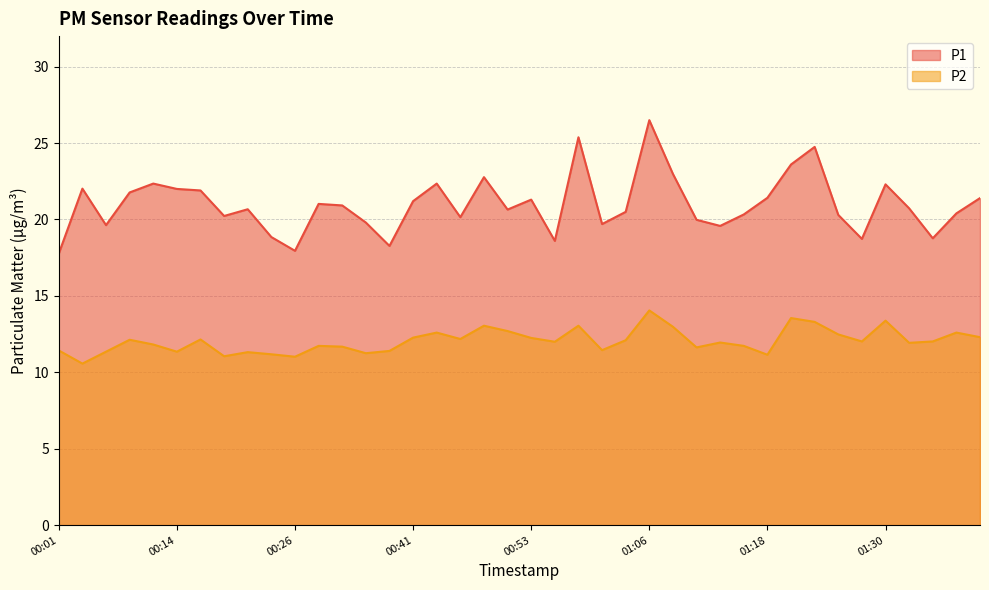

Rank the categories by P2 value from lowest to highest.

00:04, 00:26, 00:18, 01:18, 00:23, 00:36, 00:21, 00:06, 00:14, 00:38, 00:01, 01:01, 01:11, 00:33, 00:28, 01:16, 00:11, 01:33, 01:13, 00:56, 01:28, 01:35, 01:03, 00:09, 00:16, 00:46, 00:53, 00:41, 01:40, 01:25, 00:43, 01:38, 00:51, 01:08, 00:48, 00:58, 01:23, 01:30, 01:21, 01:06